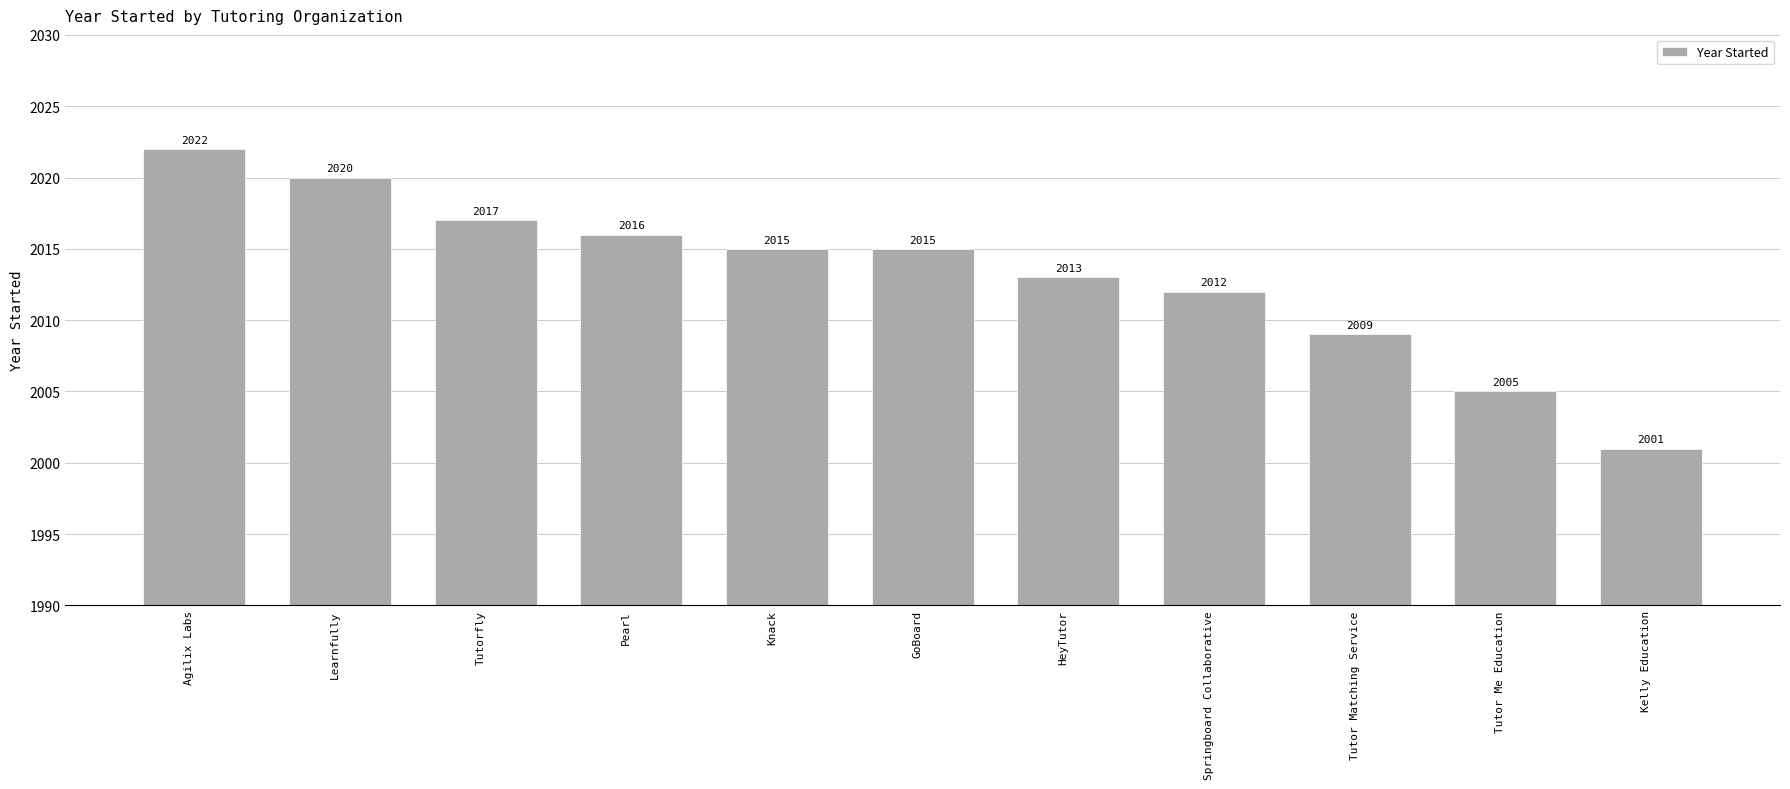

What is the sum of the values at Springboard Collaborative and Agilix Labs?

4034